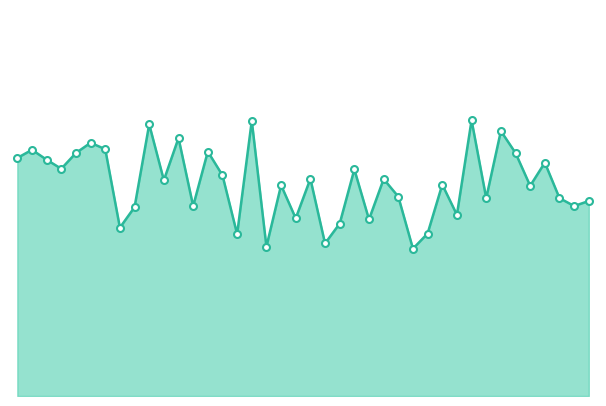

List the labels in order of value, largest first.

01:16, 00:39, 00:22, 01:21, 00:27, 00:12, 00:14, 00:02, 00:32, 00:09, 01:24, 00:00, 00:05, 01:29, 00:07, 00:56, 00:34, 00:49, 01:01, 00:24, 01:11, 00:44, 01:27, 01:03, 01:18, 01:32, 01:37, 00:29, 01:34, 00:19, 01:13, 00:46, 00:58, 00:54, 00:17, 01:08, 00:36, 00:51, 00:41, 01:06